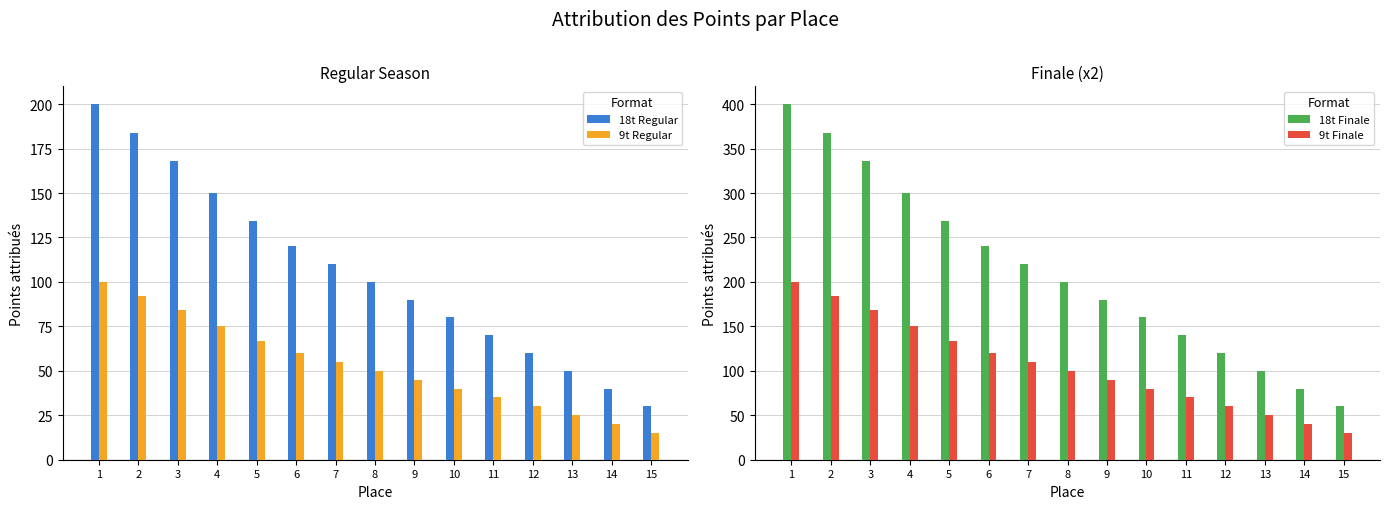

How many data points in 18t Regular are above 100?

7